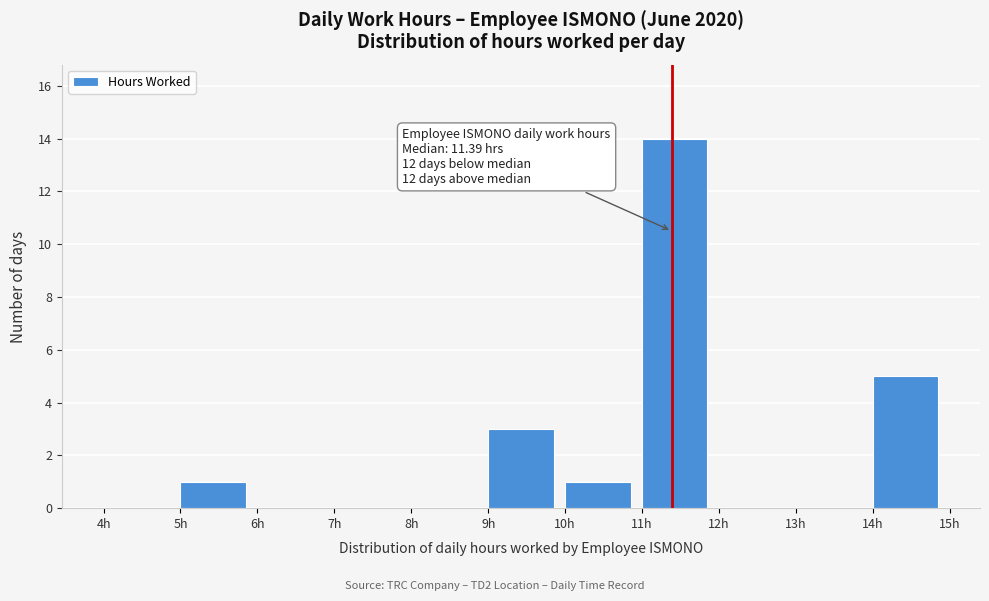

Over which range of the x-axis is the bar tallest?

11 to 12